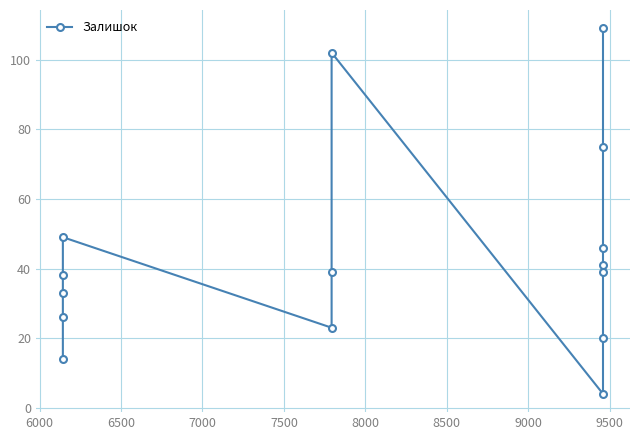

Which label corresponds to the smallest value in the chart?

9500